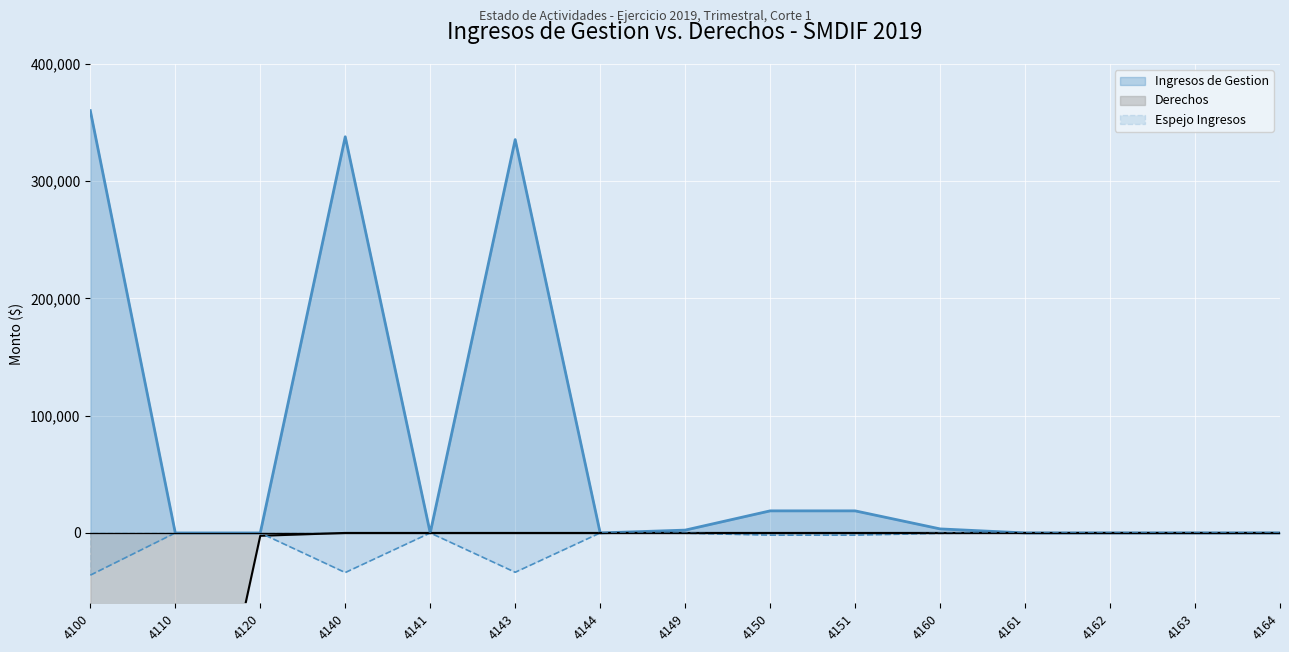

List the series in order of their peak value, highest first.

Ingresos de Gestion, Derechos